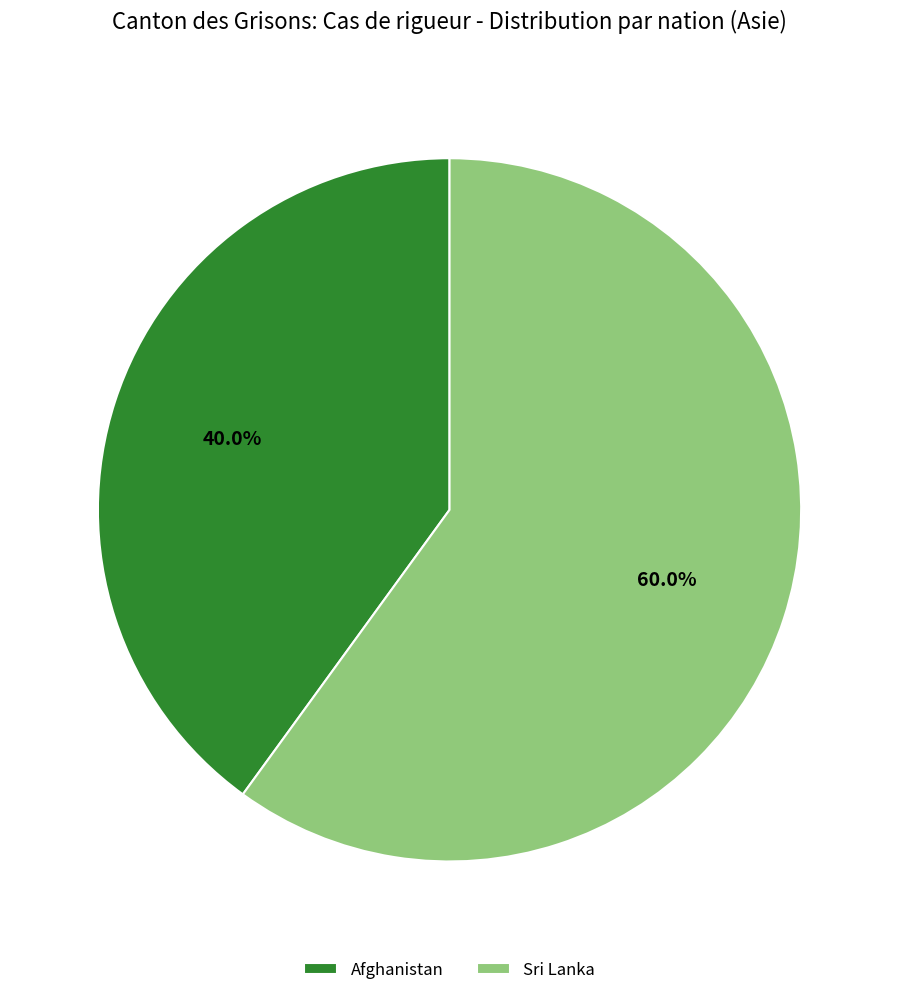

What is the ratio of the value at Sri Lanka to the value at Afghanistan?

1.5